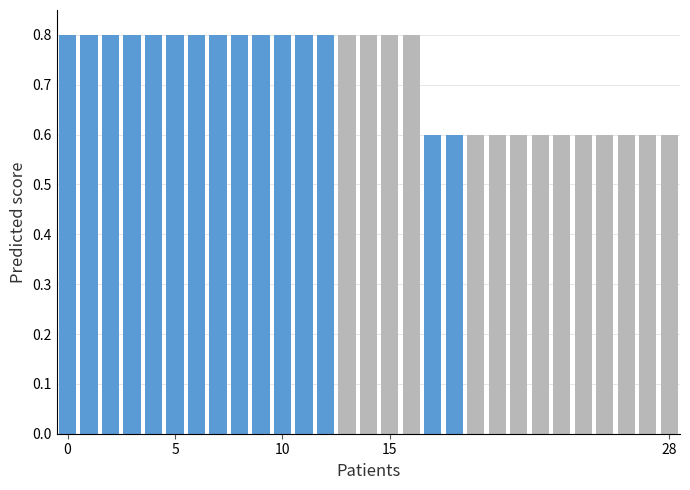

Count the values in the range 0 to 1.

29